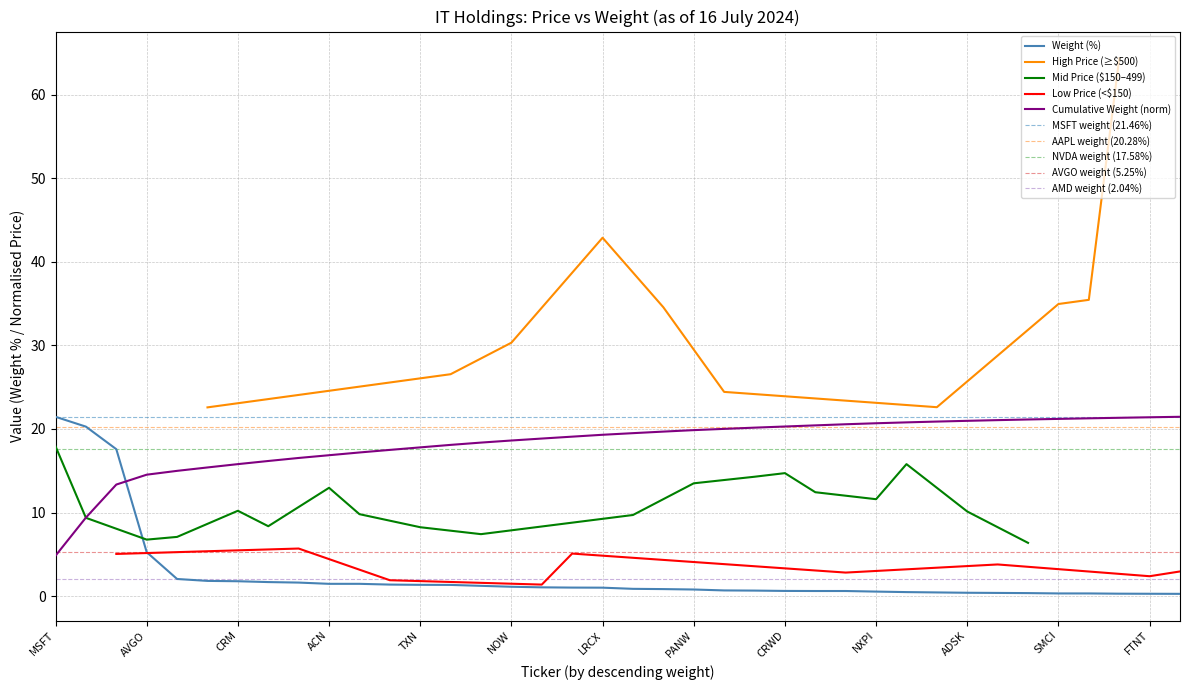

What is the label of the 22nd point from the left?

PANW